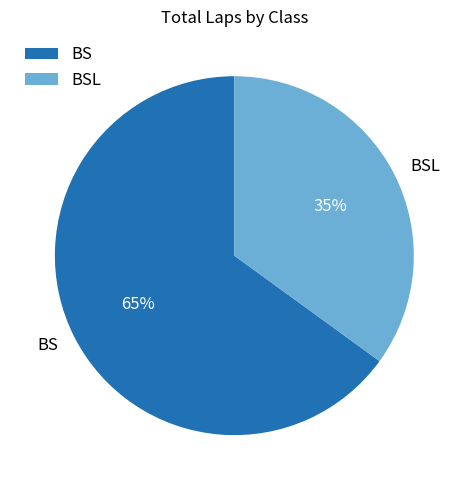

Rank the categories by value from lowest to highest.

BSL, BS